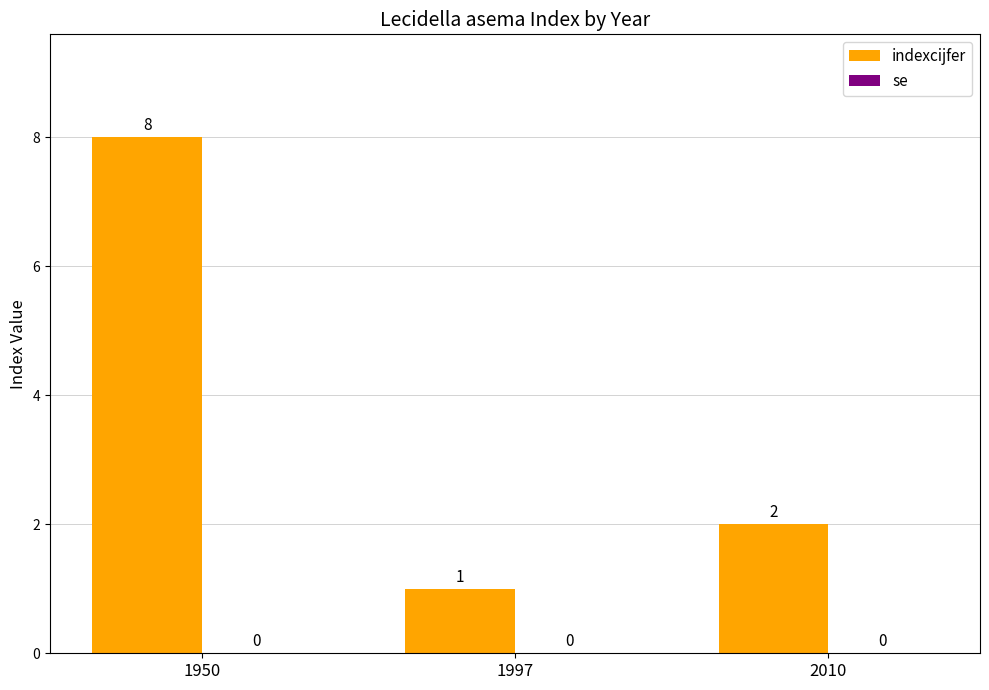

Reading left to right, what are all the values shown in this chart?

1950=8	1997=1	2010=2